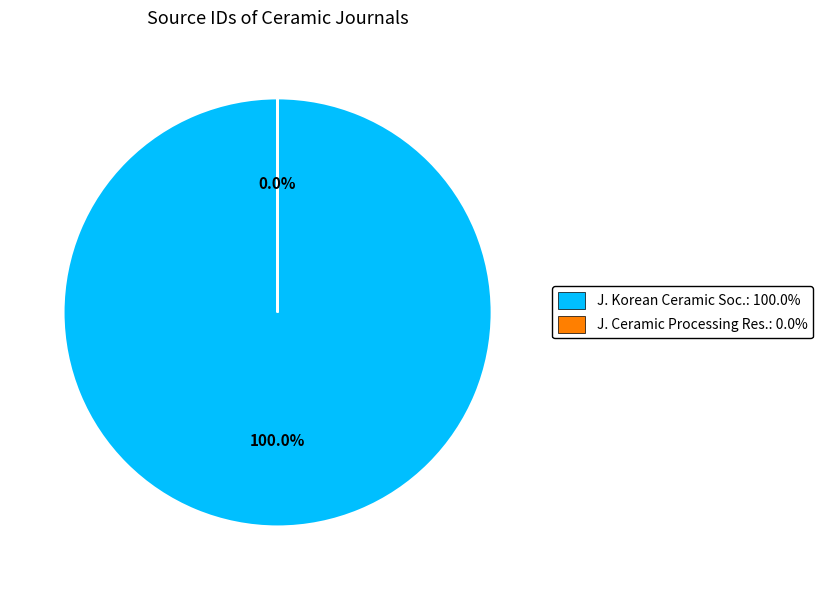

To the nearest percent, what is the difference between the largest and smallest slice percentages?

100%